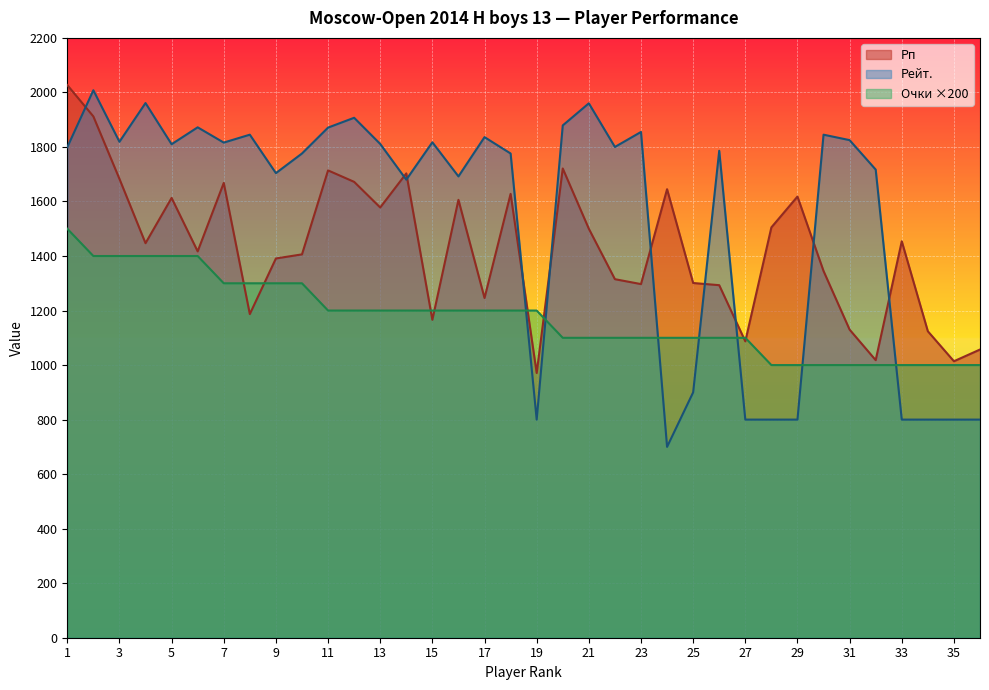

Count the number of data series in this chart.

3